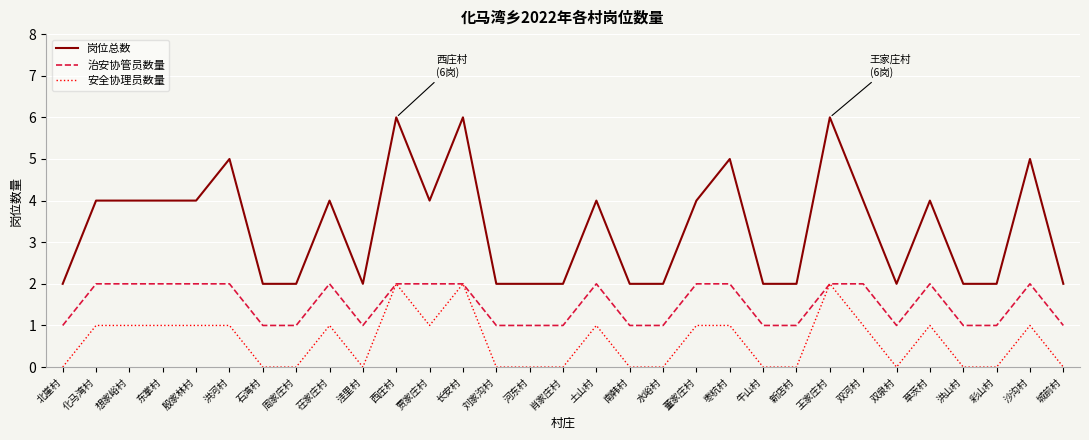

What position from the left is 东掌村?

4